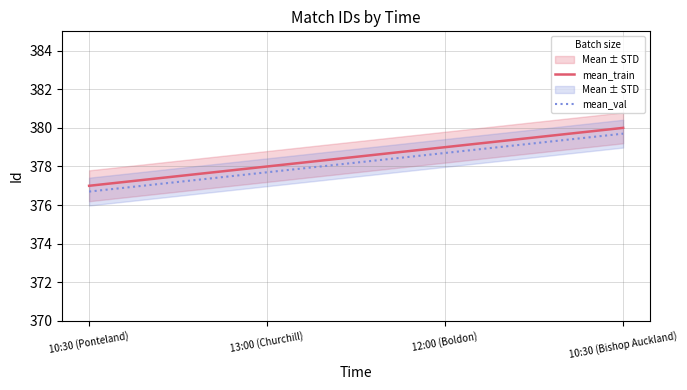

True or false: mean_val and mean_train cross at least once.

False